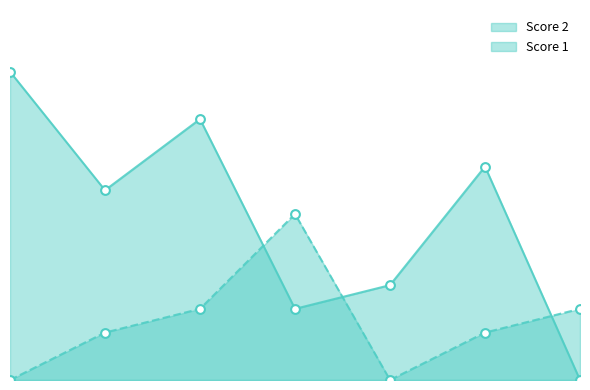

Which series has the largest total across all categories?

Score 2